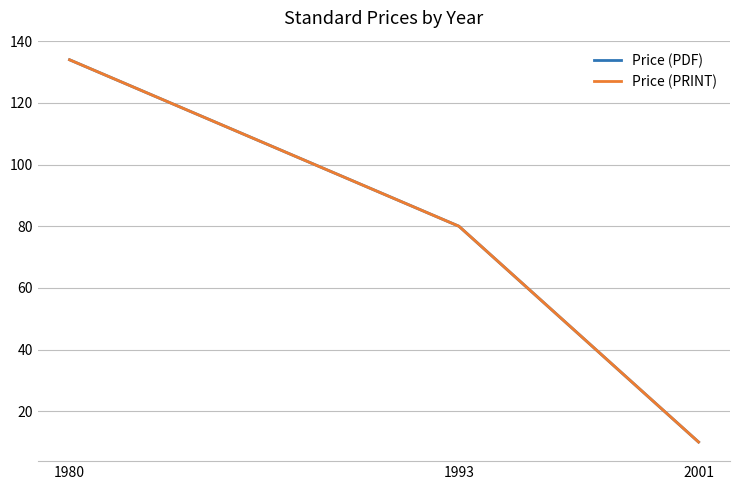

What is the difference between the Price (PDF) values at 1980 and 2001?

124